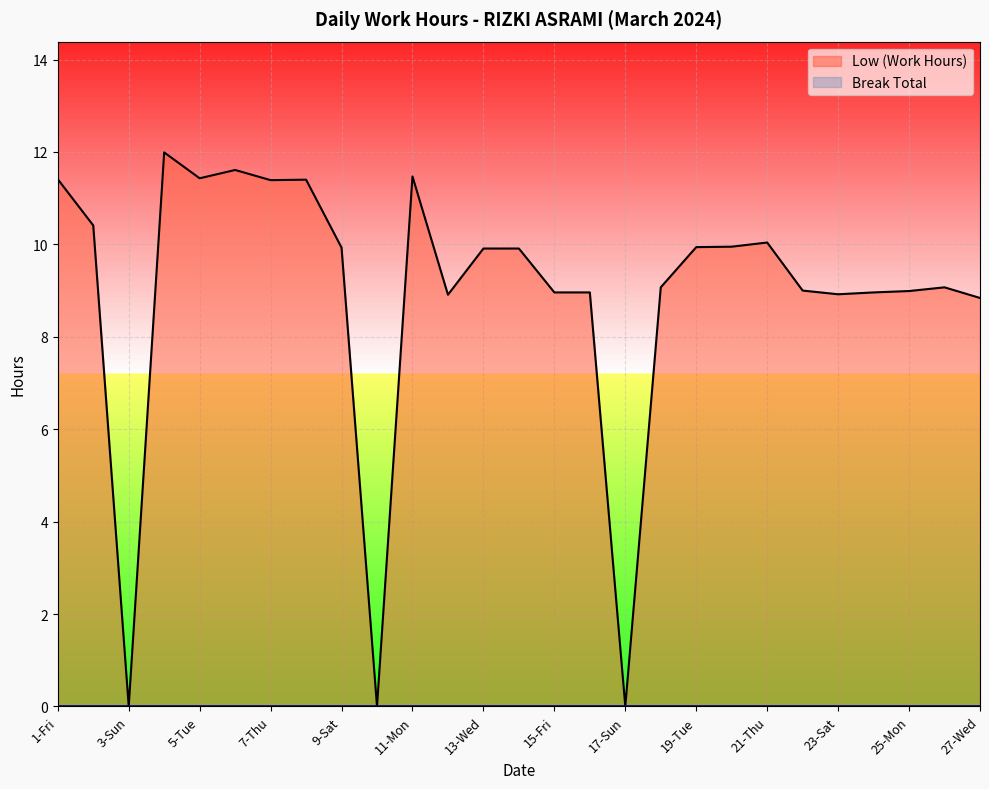

List the labels in order of value, smallest first.

3-Sun, 10-Sun, 17-Sun, 27-Wed, 12-Tue, 23-Sat, 15-Fri, 16-Sat, 24-Sun, 25-Mon, 22-Fri, 18-Mon, 26-Tue, 13-Wed, 14-Thu, 9-Sat, 19-Tue, 20-Wed, 21-Thu, 2-Sat, 7-Thu, 8-Fri, 1-Fri, 5-Tue, 11-Mon, 6-Wed, 4-Mon